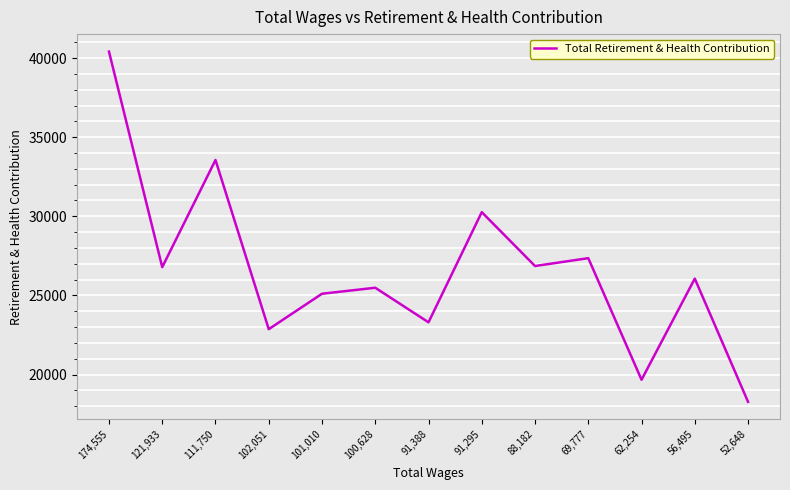

Where is the data nearest to the value 29341?

91,295